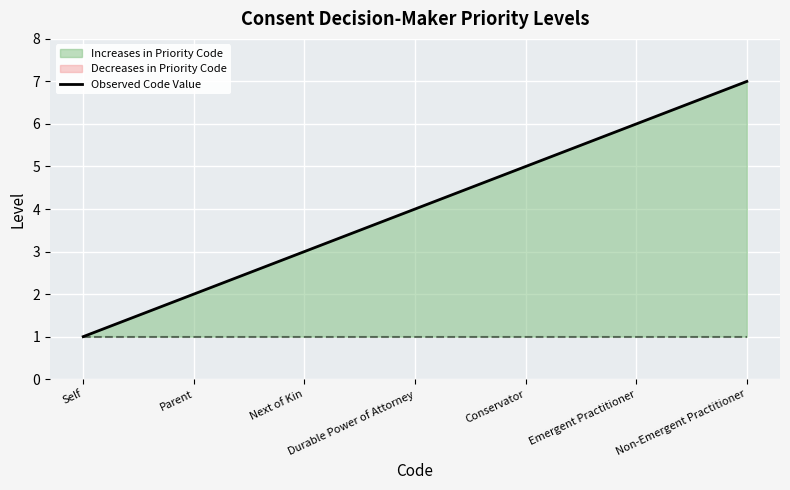

What is the label of the 6th point from the right?

Parent